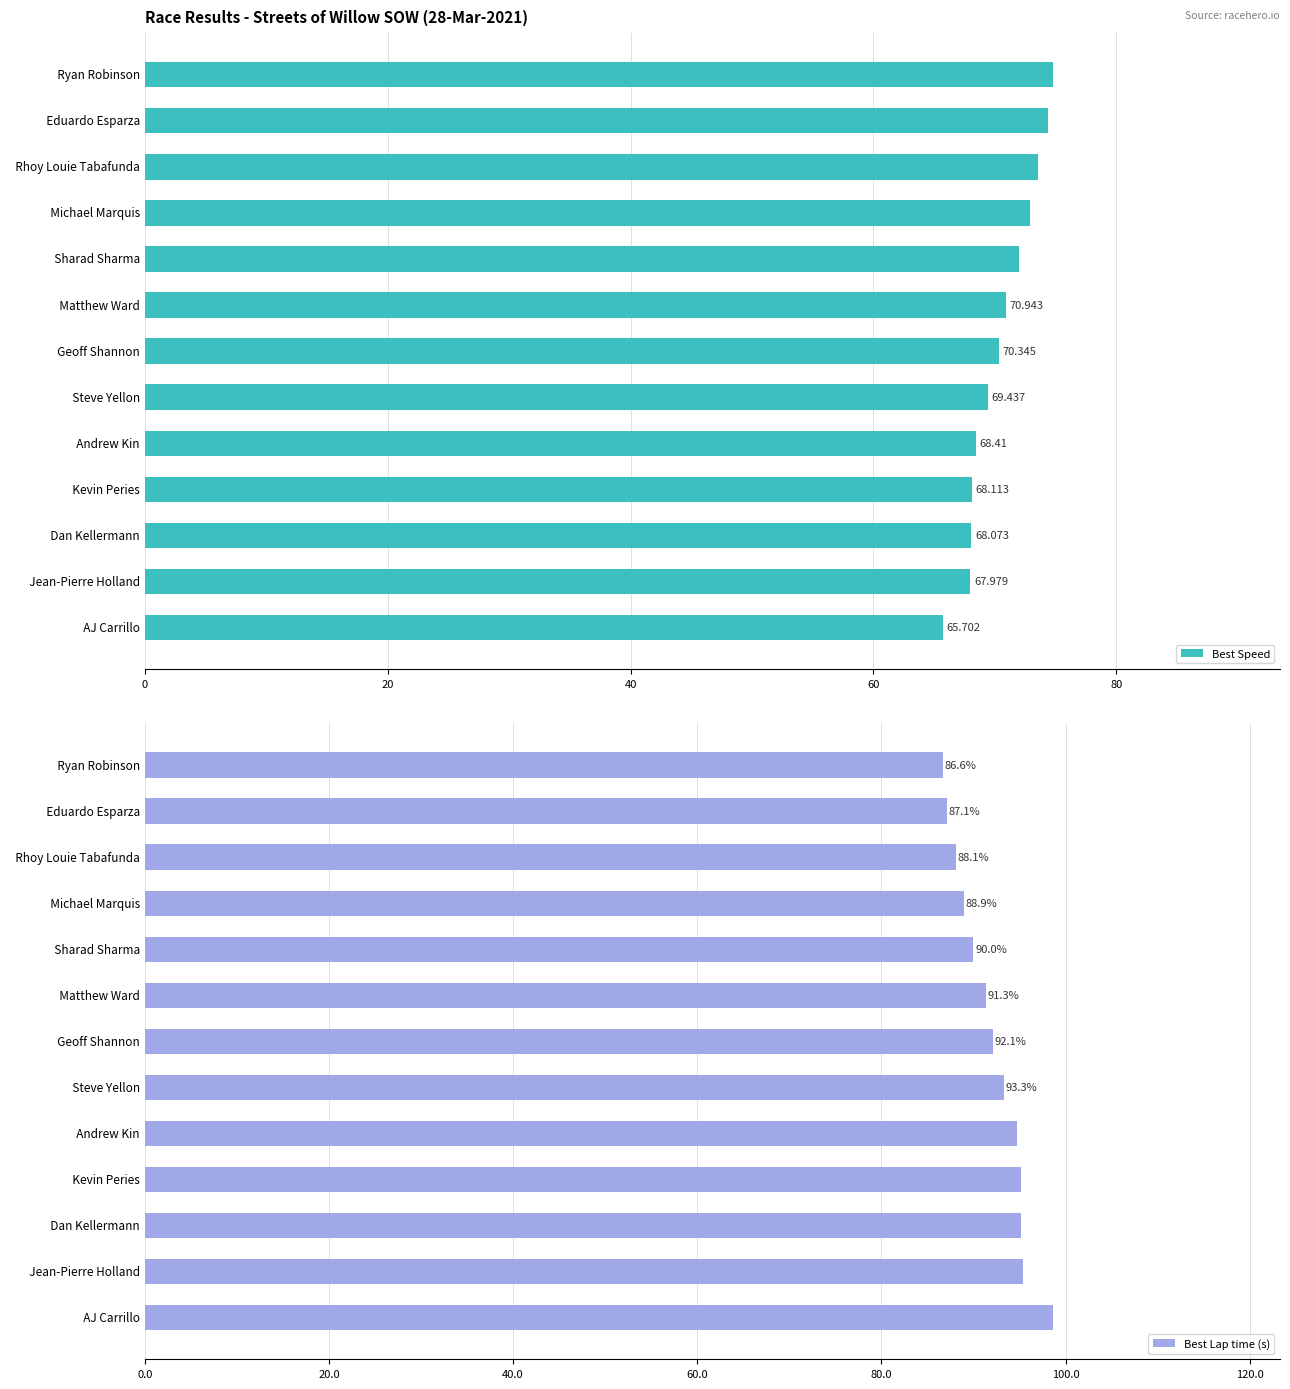

How many series are shown in this chart?

2